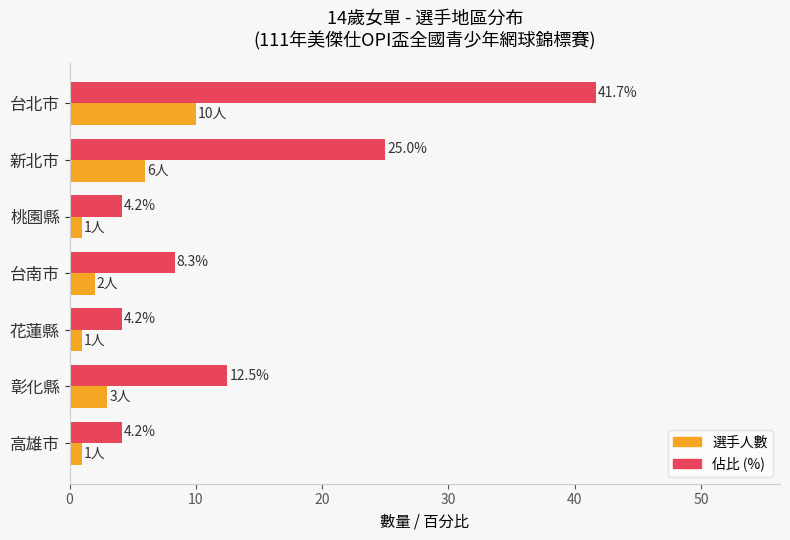

List the series in order of their overall mean, highest first.

佔比 (%), 選手人數